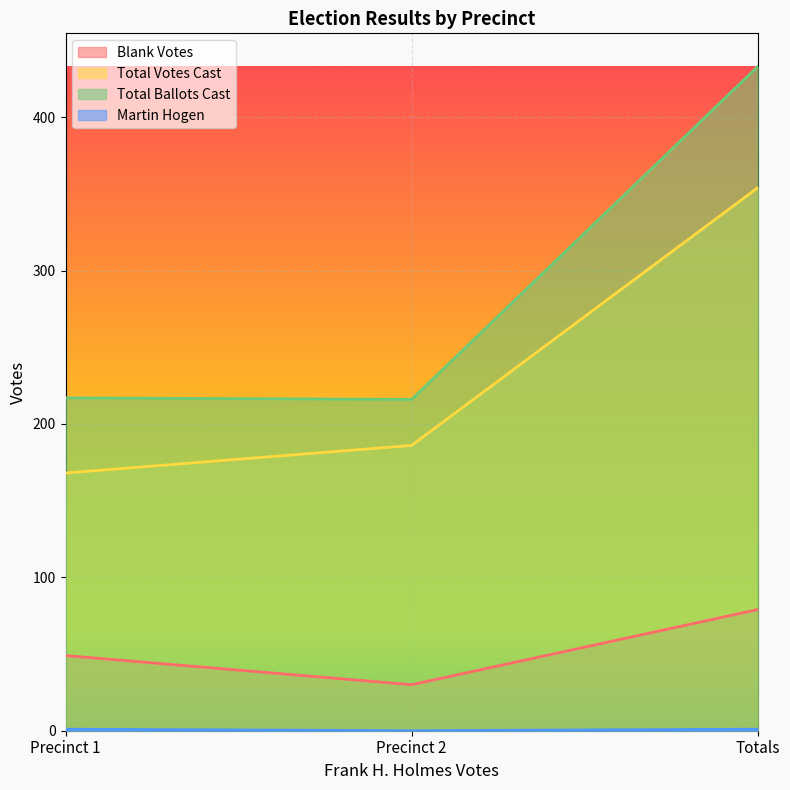

What is the value of the Total Ballots Cast point at the 2nd from the left?

216